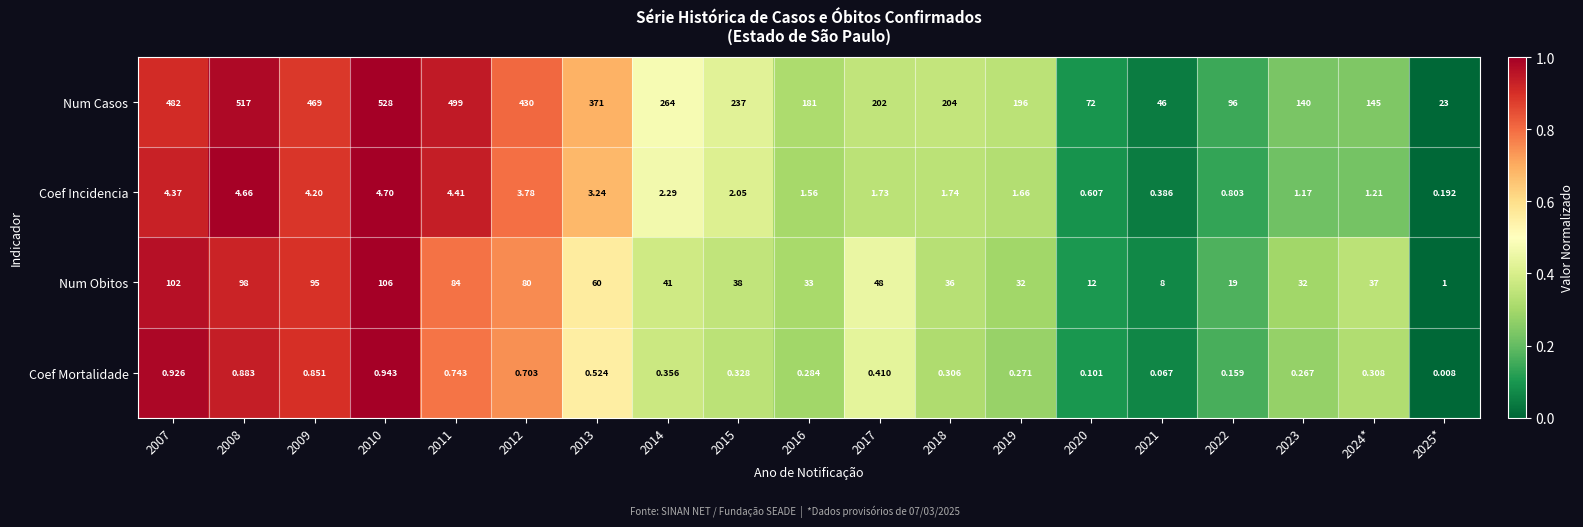

At which category is the sum across all series the highest?

2010